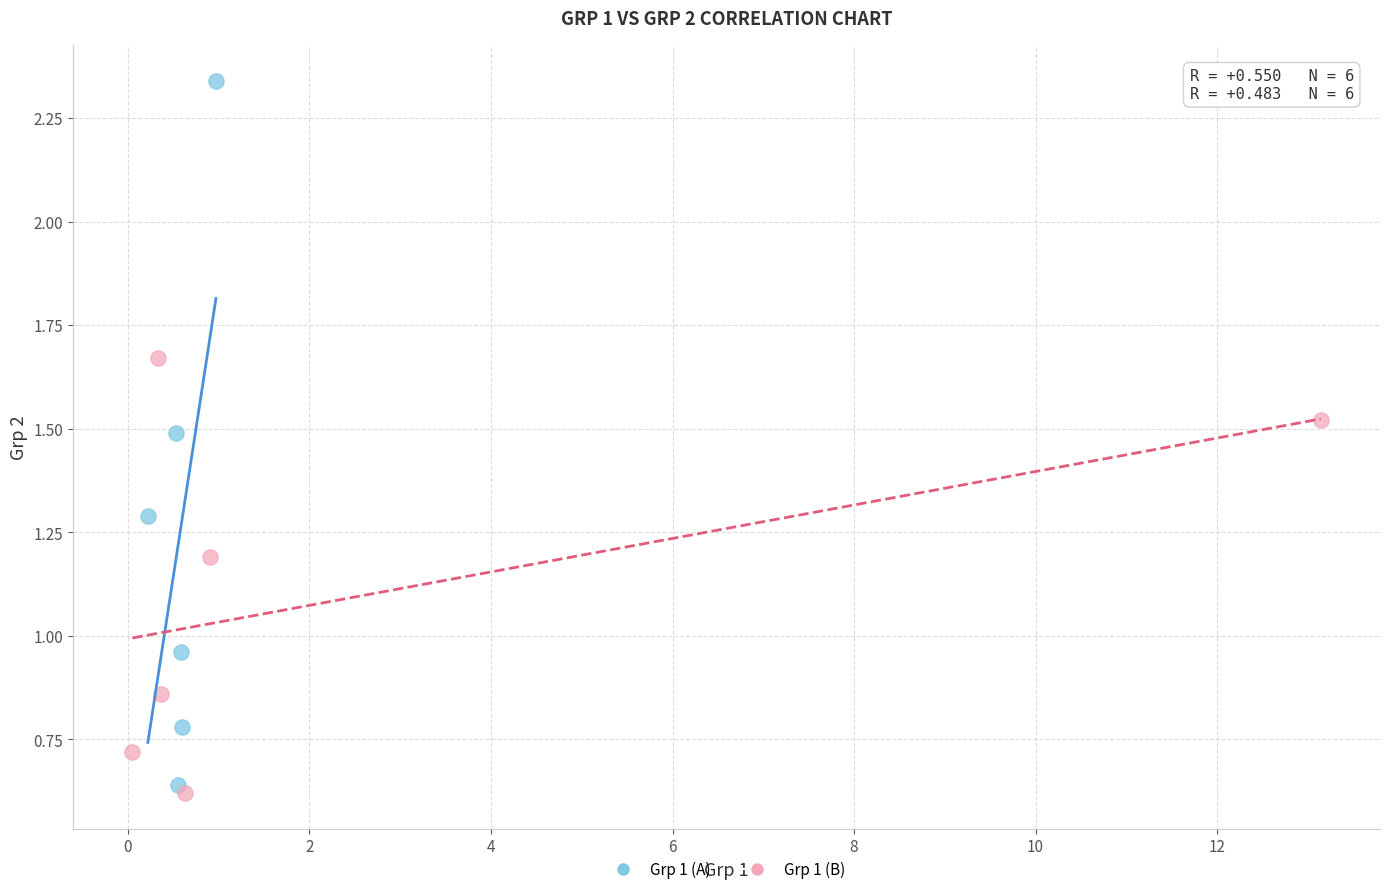

Which series contains the highest Y value?

Grp 1 (A)